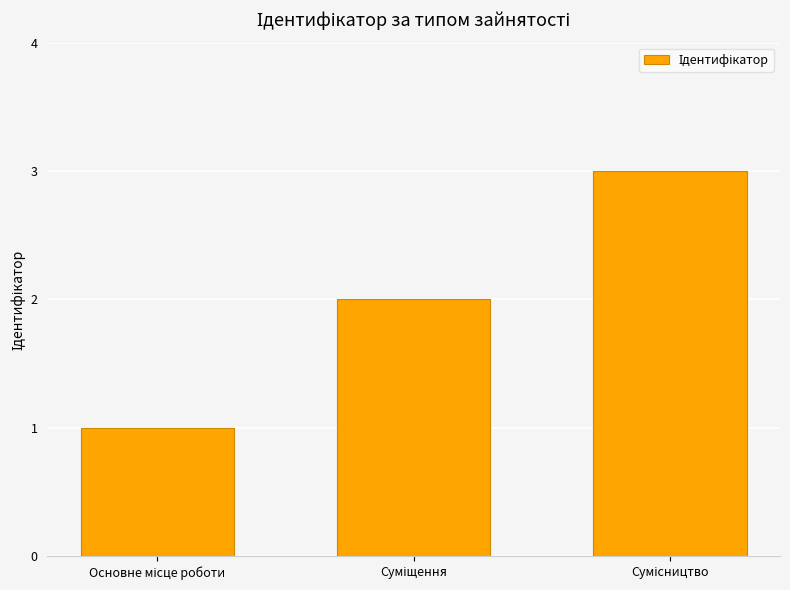

How many values are between 1 and 3?

3